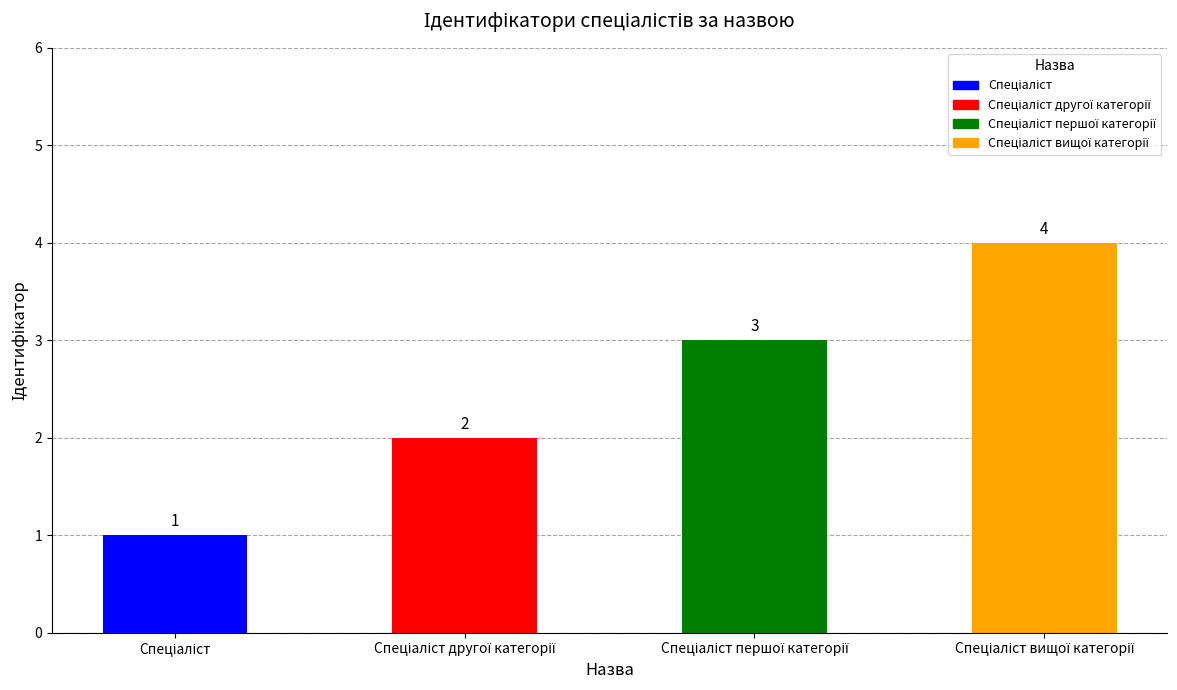

What is the value of the 3rd bar from the left?

3